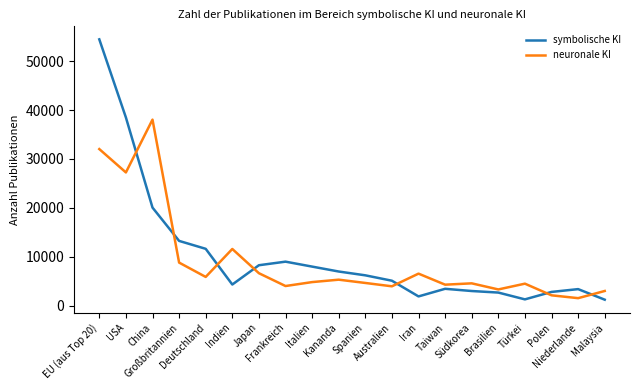

What is the difference between the maximum and minimum values in the symbolische KI series?

53187